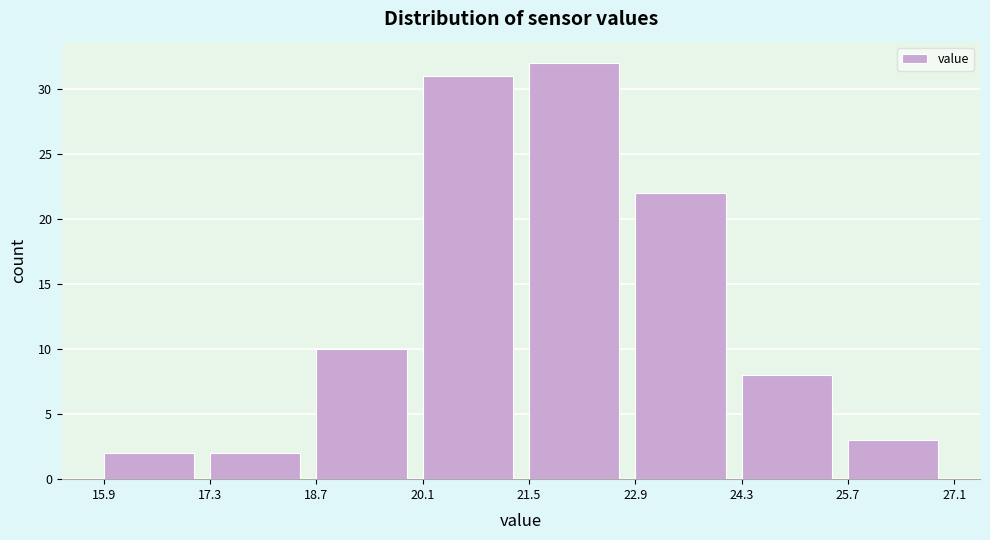

Reading left to right, transcribe this chart: for each bar, give the range it covers on the x-axis and its height. The values are not printed on the chart, so give them approximately, as read against the axis.

15.9 to 17.3: 2
17.3 to 18.7: 2
18.7 to 20.1: 10
20.1 to 21.5: 31
21.5 to 22.9: 32
22.9 to 24.3: 22
24.3 to 25.7: 8
25.7 to 27.1: 3